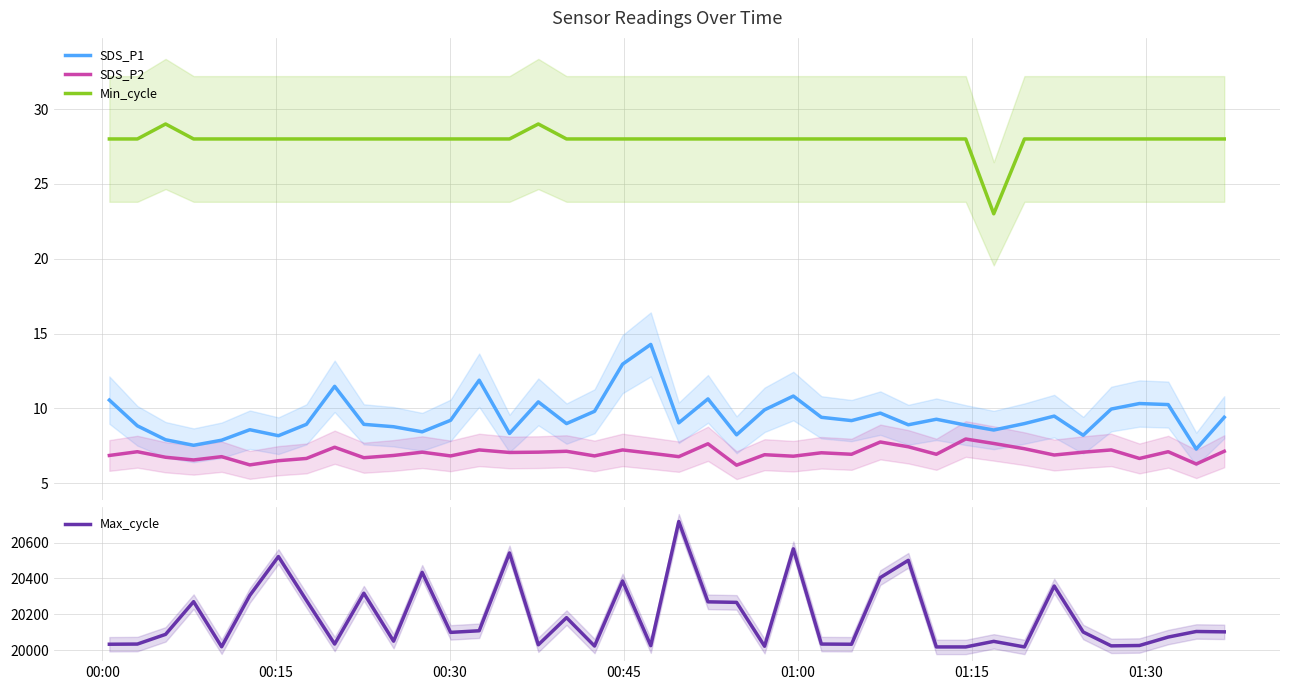

True or false: Min_cycle and SDS_P2 intersect in this chart.

False